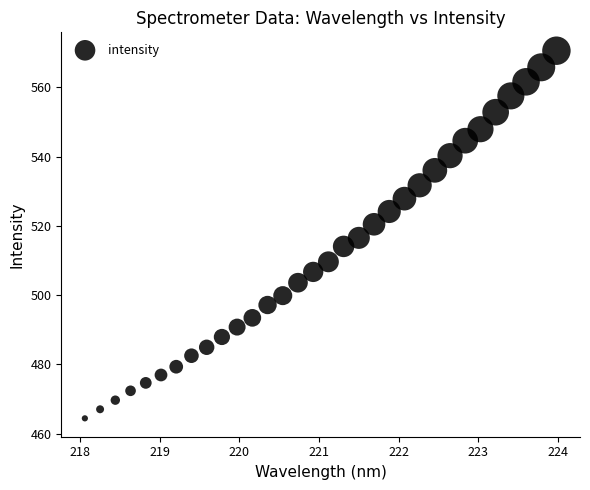

What is the range of Y values (max minus min)?

106.2